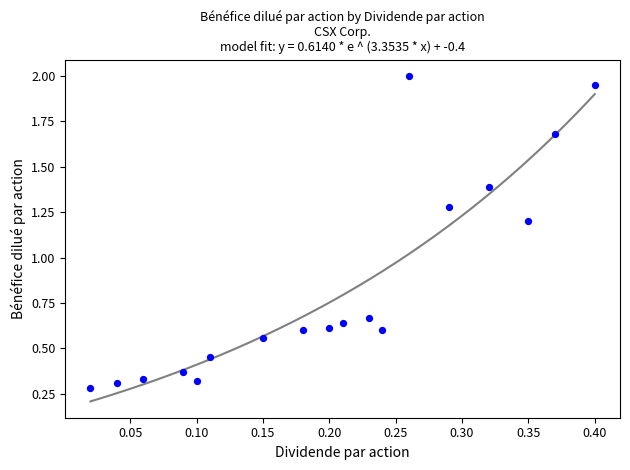

What Y value in the scatter plot is closest to 1?

1.2